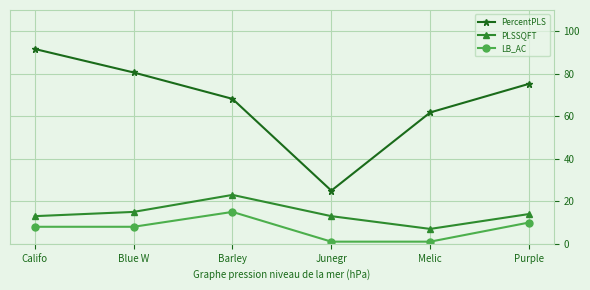

How many interior local peaks does the LB_AC series have?

1